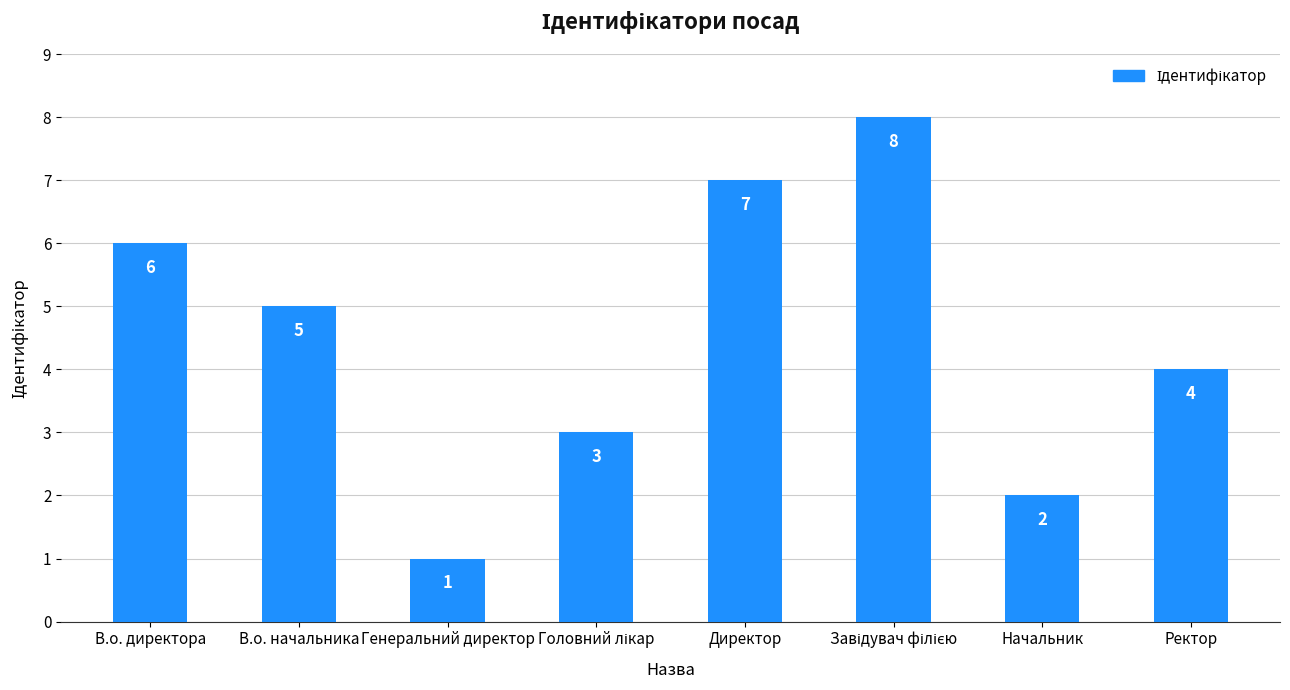

How many values are between 3 and 7?

5